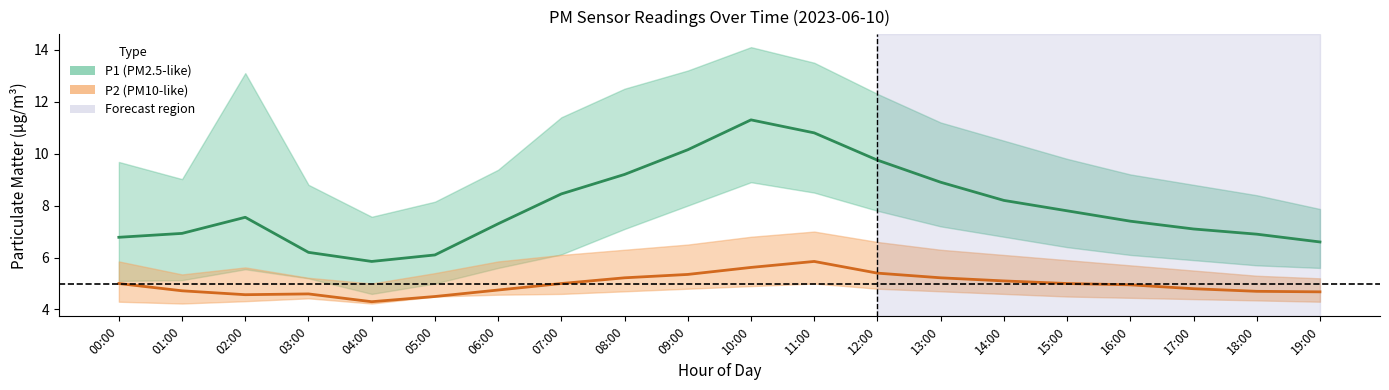

Is the value of P1_lower at 08:00 greater than the value of P1 at 14:00?

No